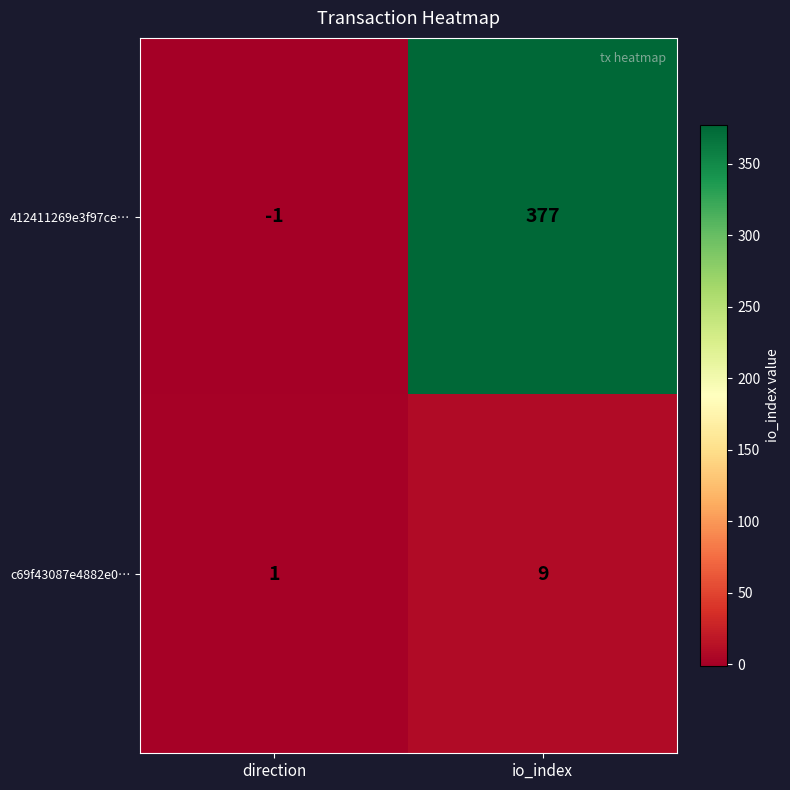

The 412411269e3f97ce… series shows 620 at io_index. True or false?

False